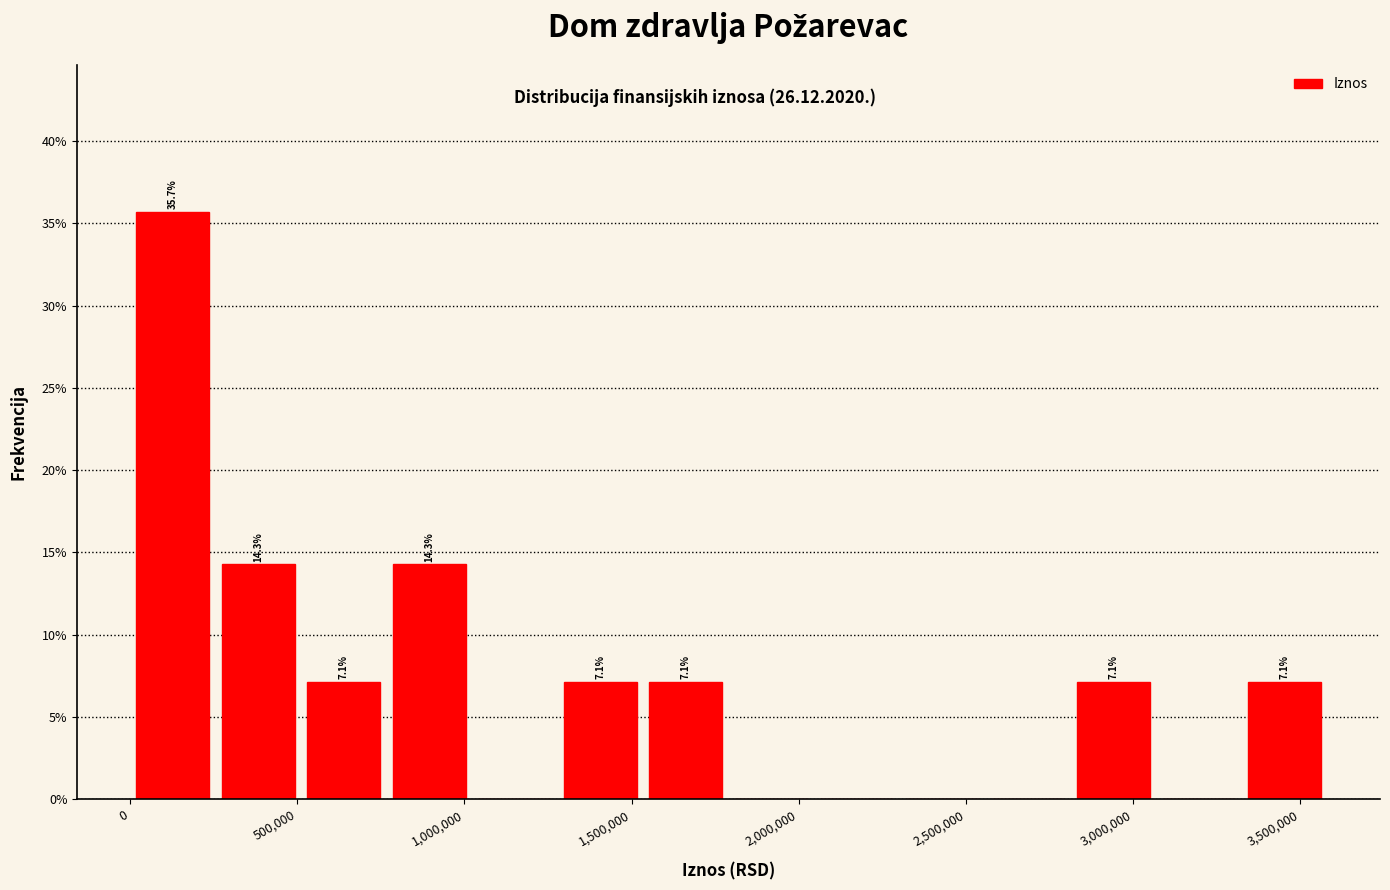

Which range on the x-axis has the tallest bar?

0 to 250000